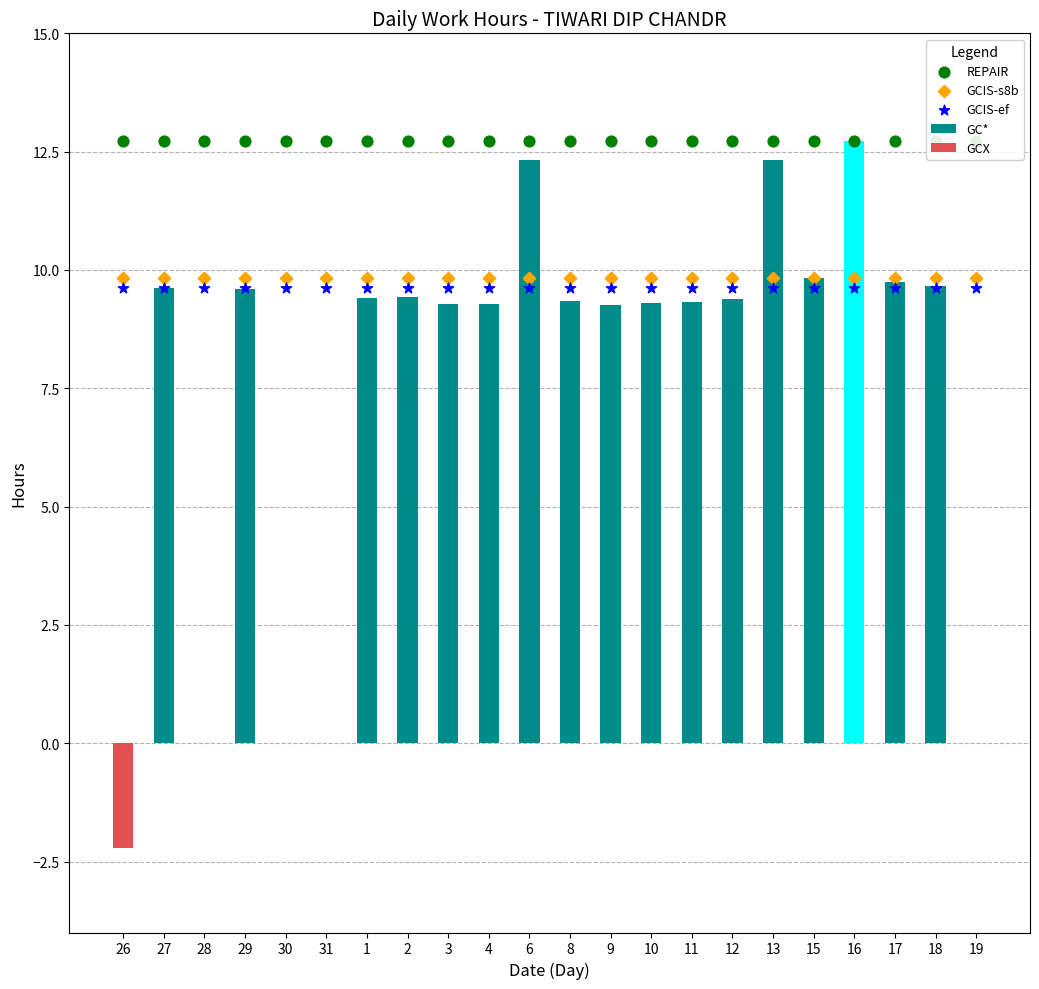

At which category is the sum across all series the highest?

16